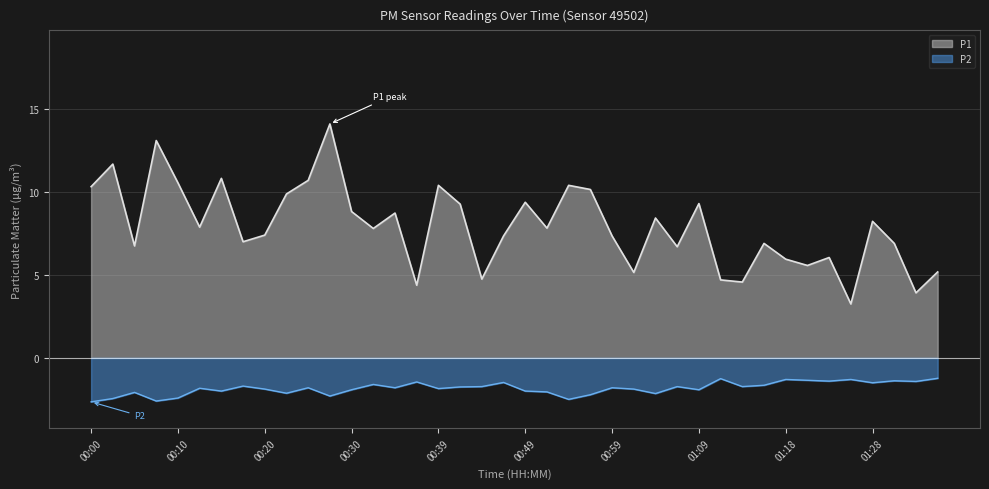

At which category does the chart reach its minimum across all series?

00:00